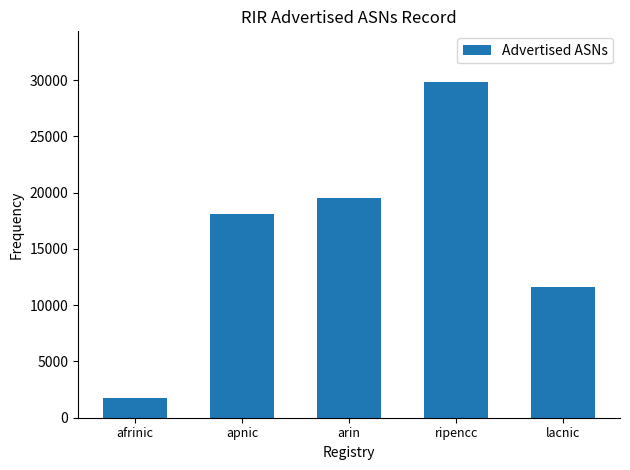

Where is the data nearest to the value 15817?

apnic